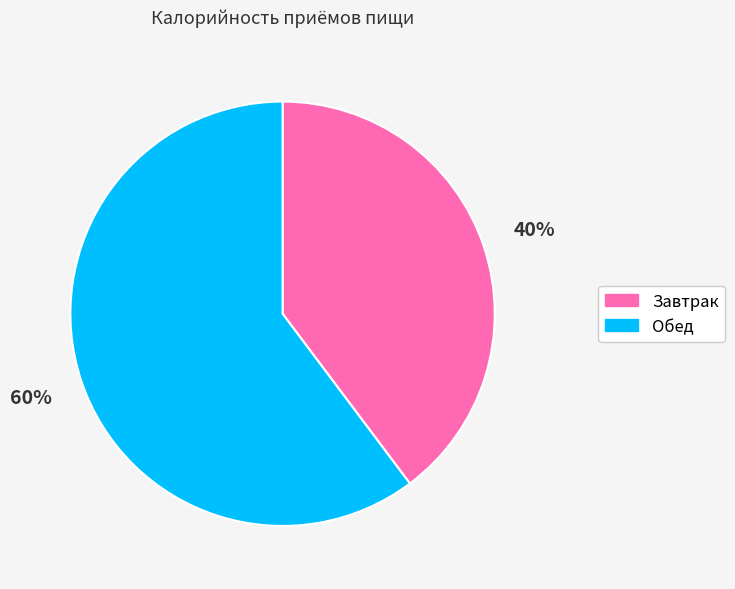

True or false: Завтрак accounts for 40% of the total.

True